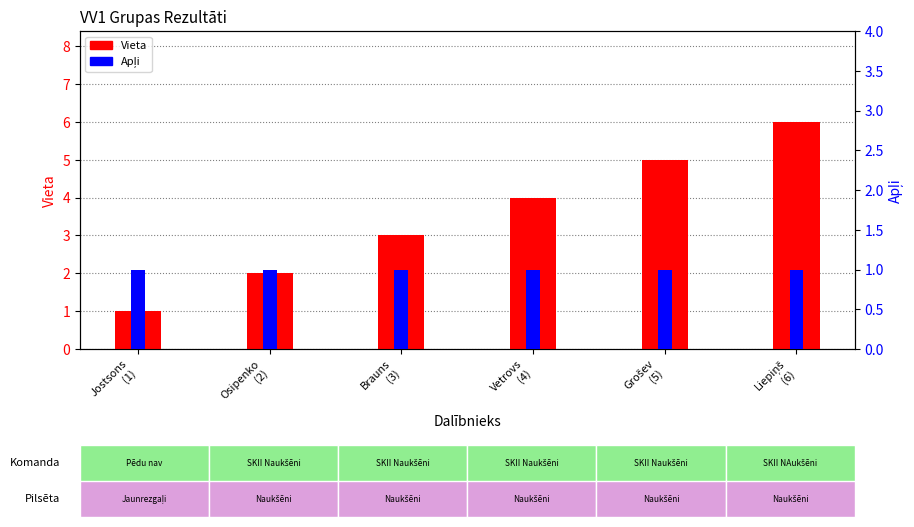

Which series has the largest total across all categories?

Vieta